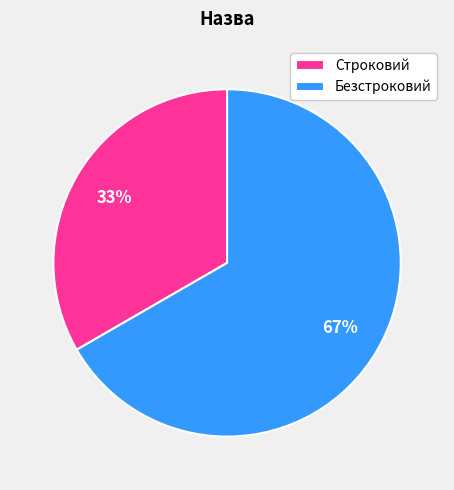

What is the largest slice in the pie chart?

Безстроковий